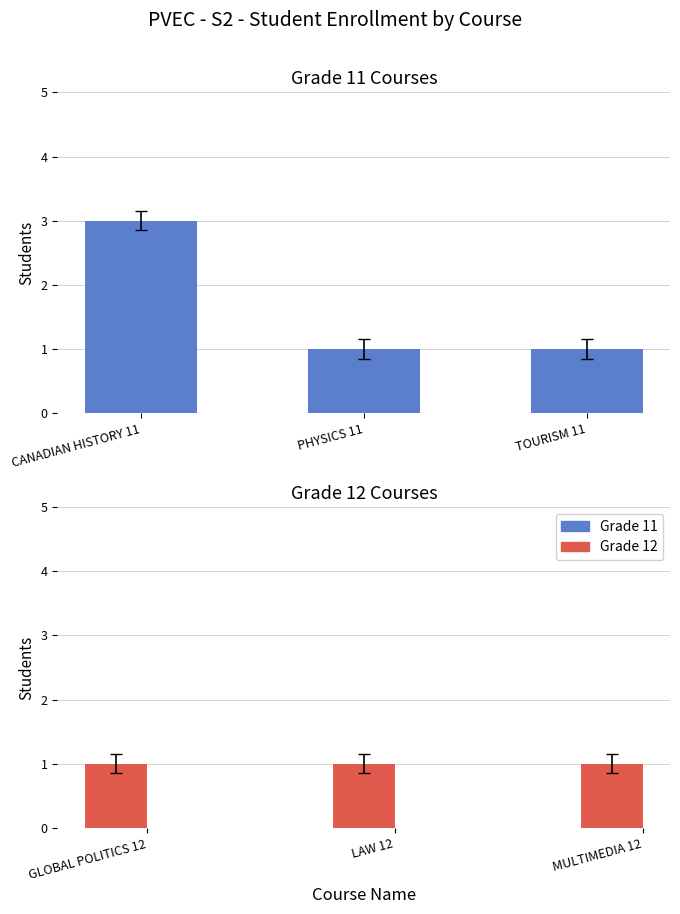

What is the label of the 2nd bar from the left?

PHYSICS 11